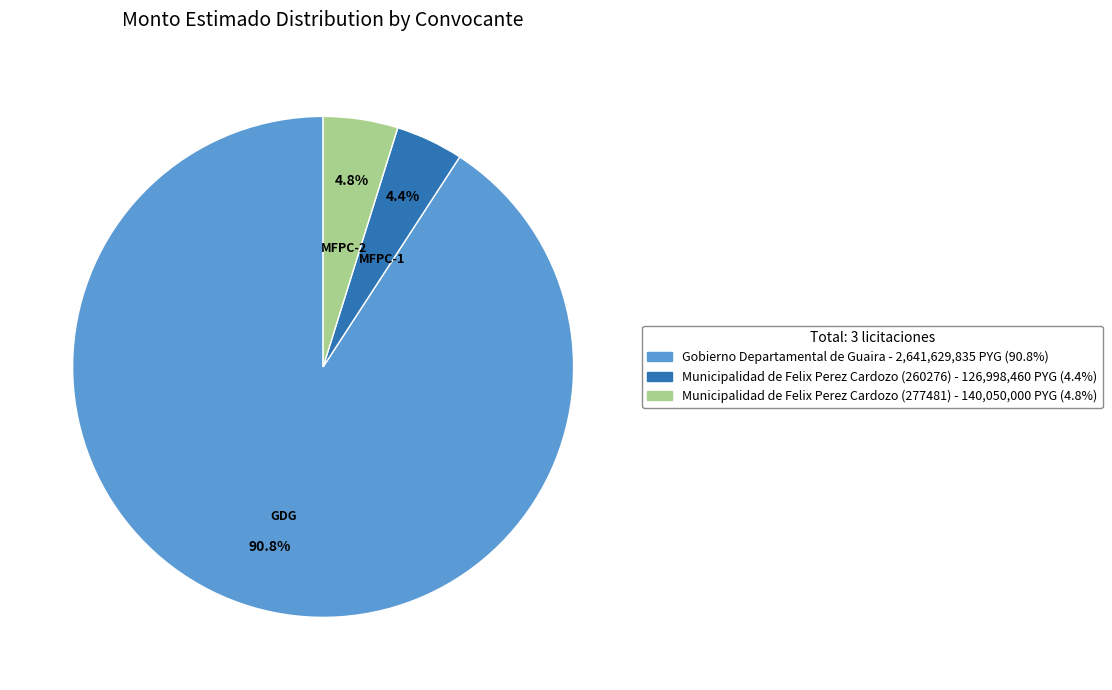

What is the largest slice in the pie chart?

Gobierno Departamental de Guaira